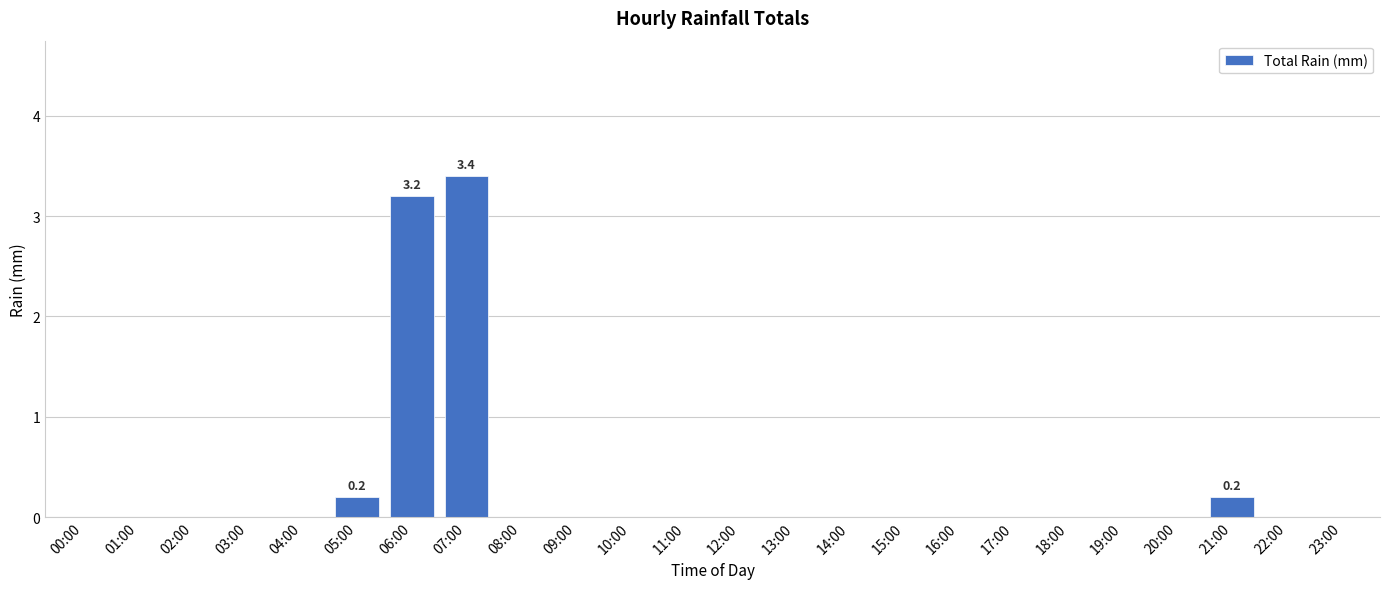

Is it true that the value at 02:00 is 0.0?

True